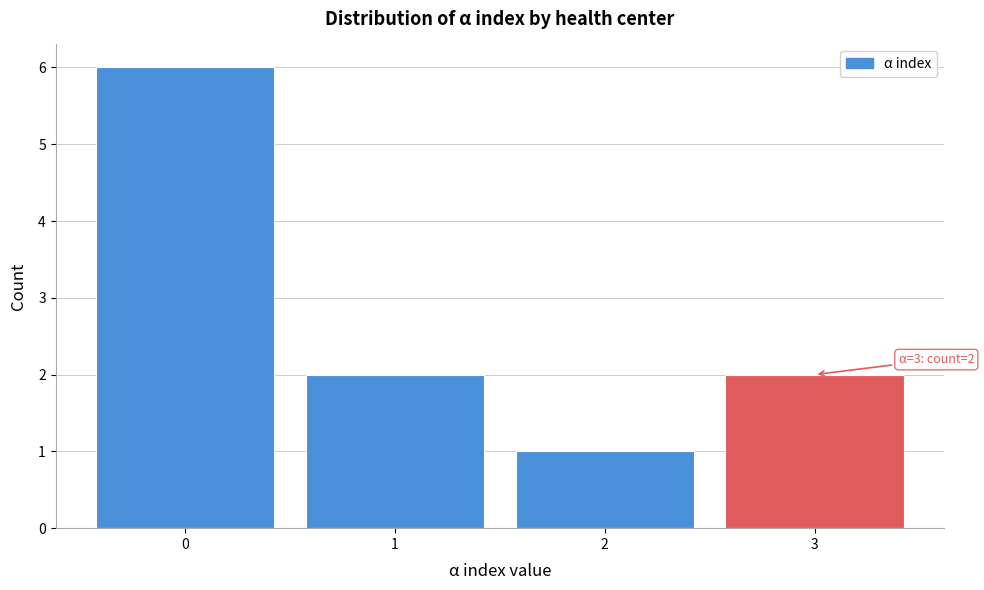

Over which range of the x-axis is the bar tallest?

-0.5 to 0.5